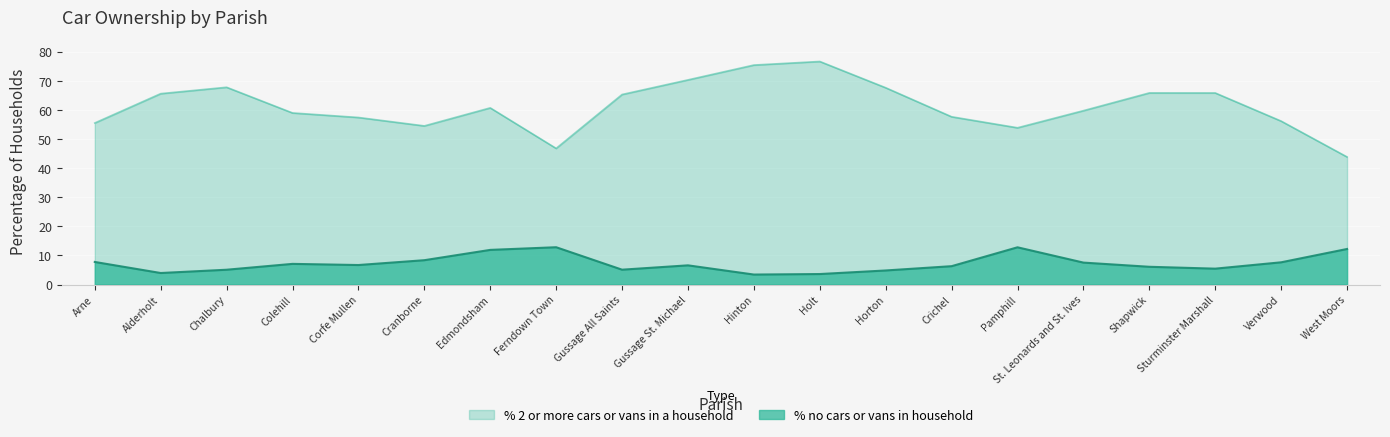

At how many categories does at least one series exceed 11?

20